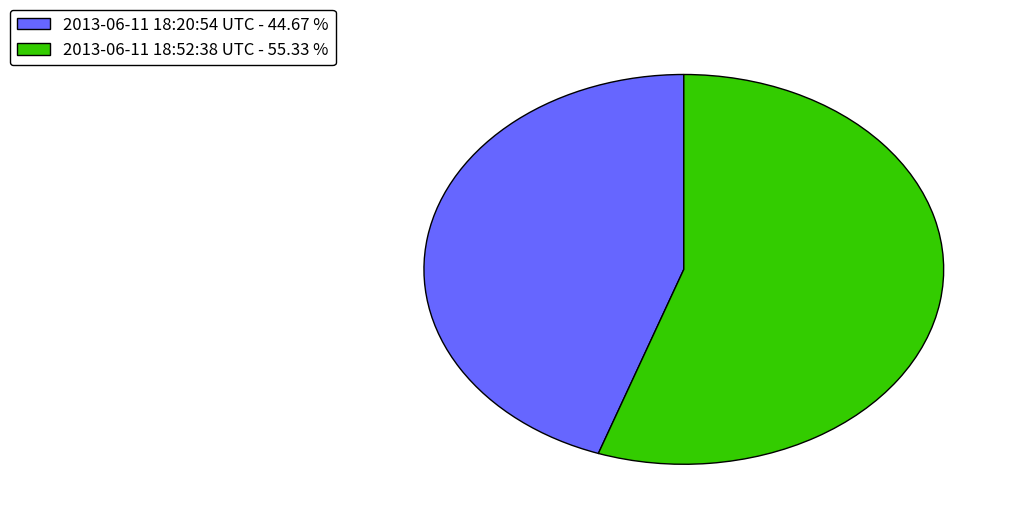

Rank the categories by value from highest to lowest.

2013-06-11 18:52:38 UTC, 2013-06-11 18:20:54 UTC